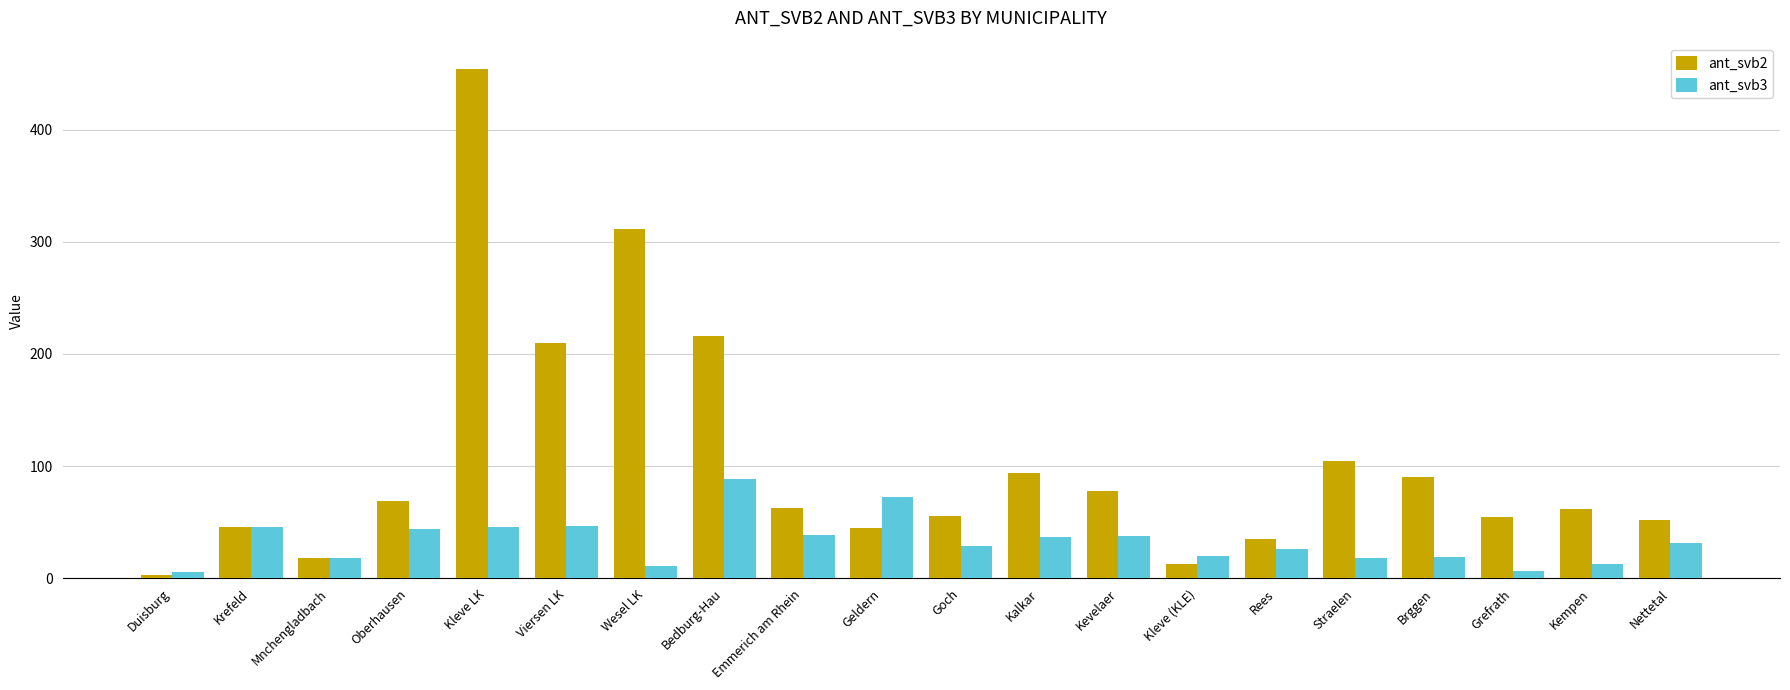

Count the number of data series in this chart.

2